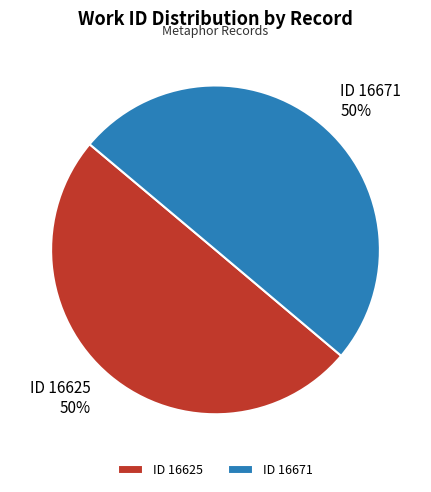

The ID 16625 slice represents 50% of the pie. True or false?

True